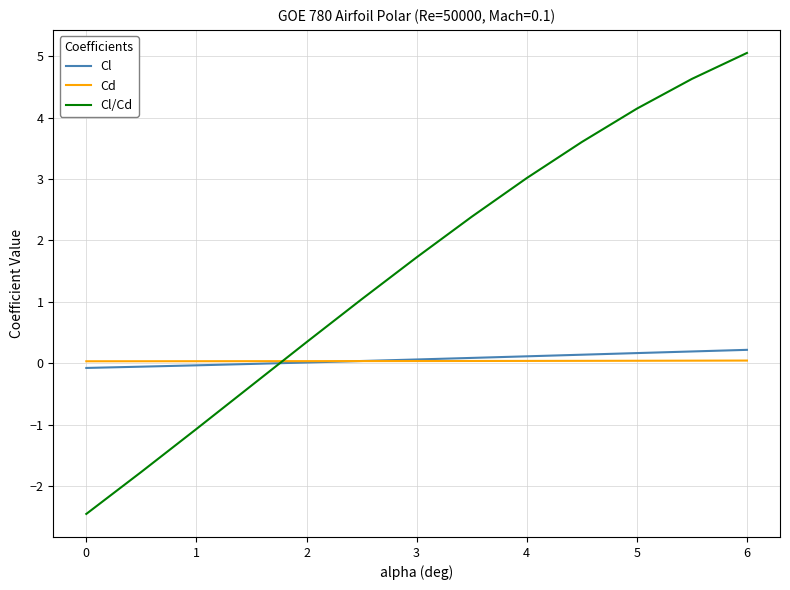

What is the difference between the second highest and minimum values in the Cl series?

0.3